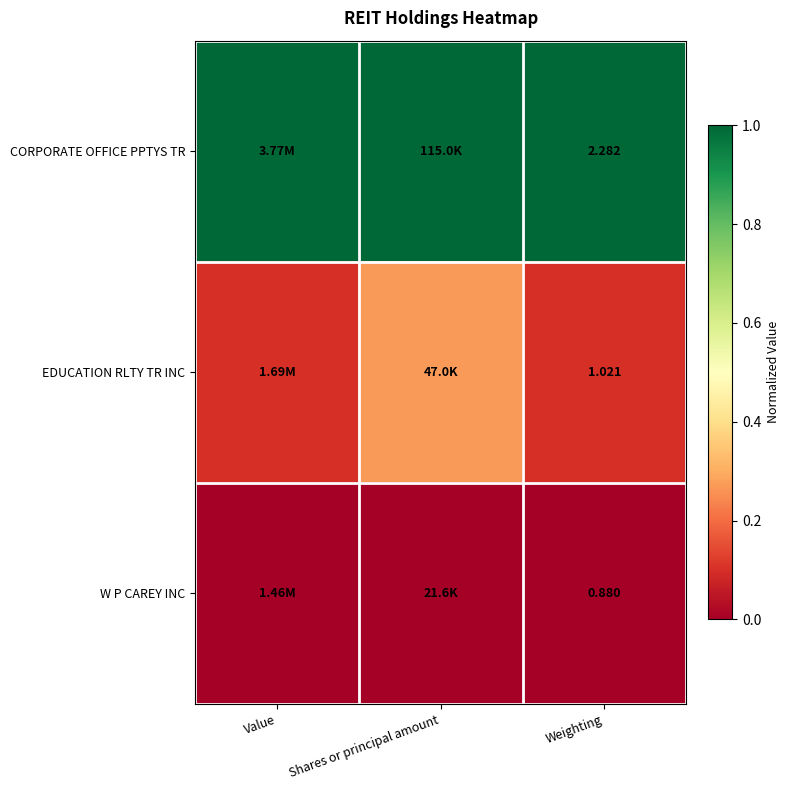

At Weighting, list the series in order from largest to smallest.

CORPORATE OFFICE PPTYS TR, EDUCATION RLTY TR INC, W P CAREY INC